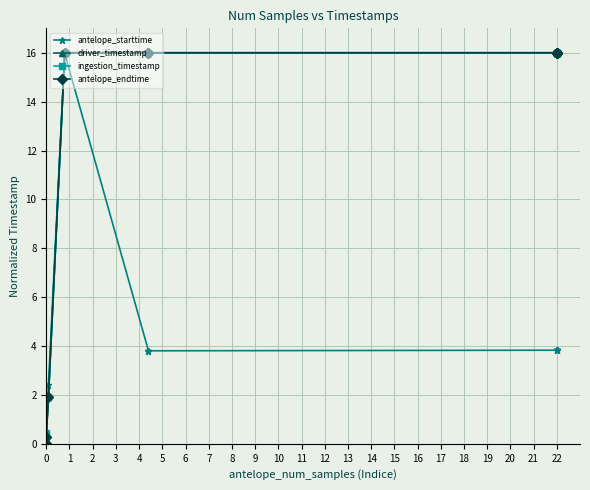

What is the maximum value for antelope_starttime?

16.0